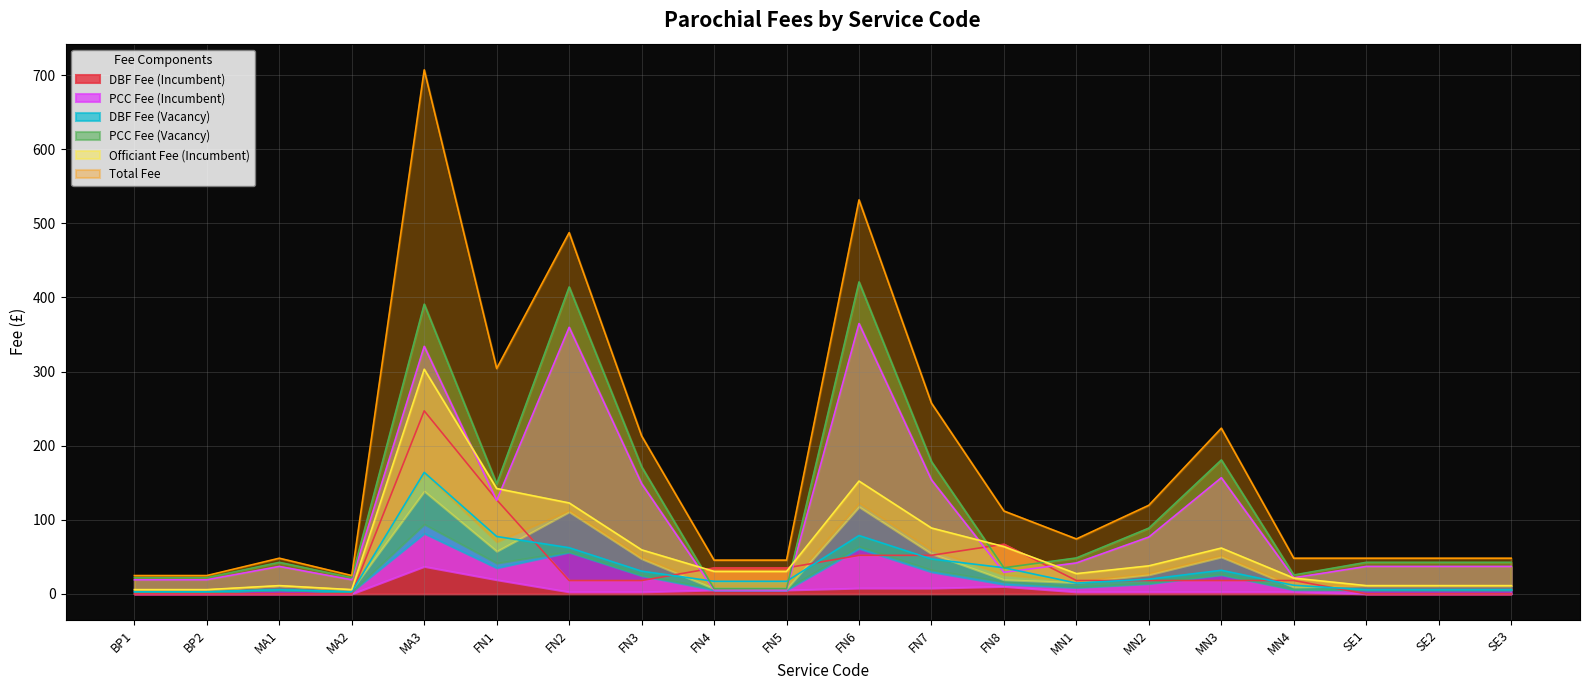

How many values in DBF Fee (Incumbent) are above zero?

13